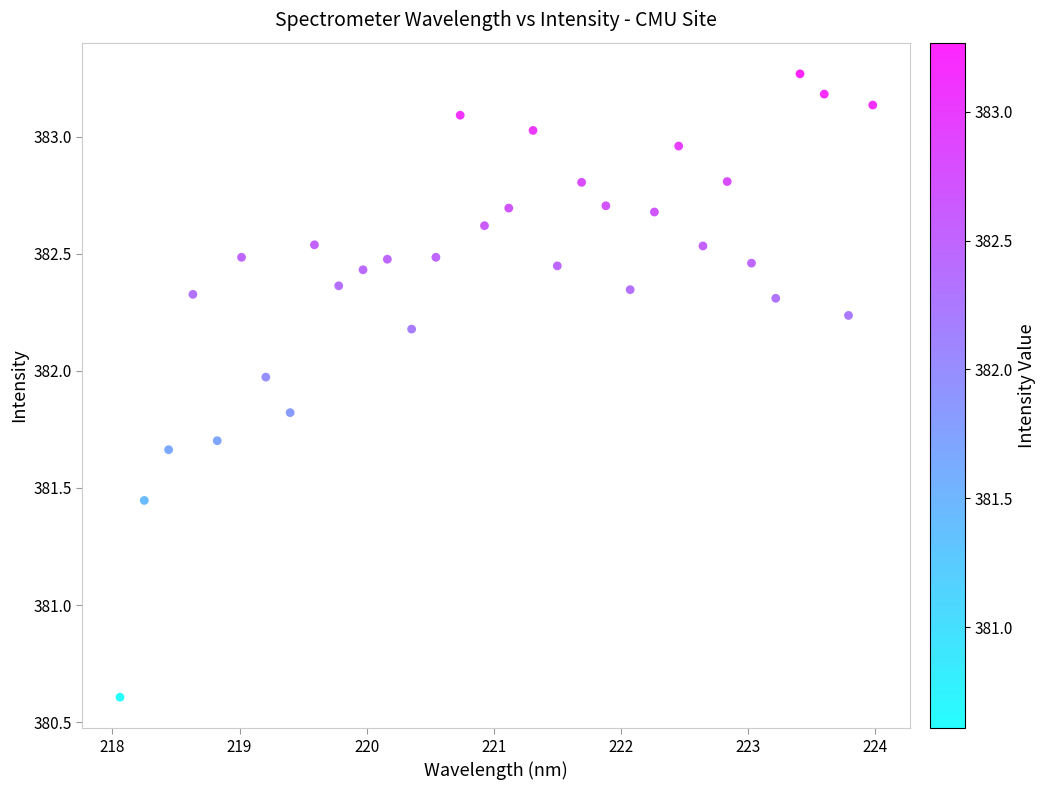

What Y value in the scatter plot is closest to 381?

380.6